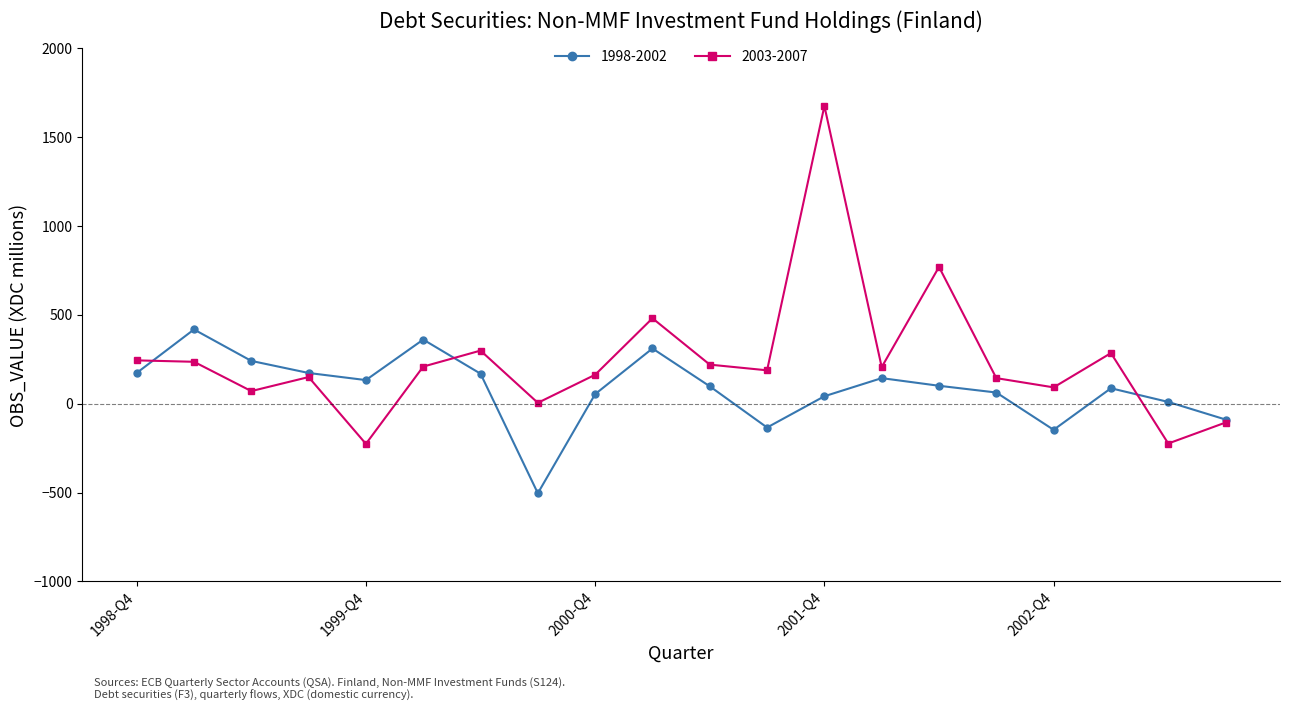

What is the maximum value shown in the chart?

1676